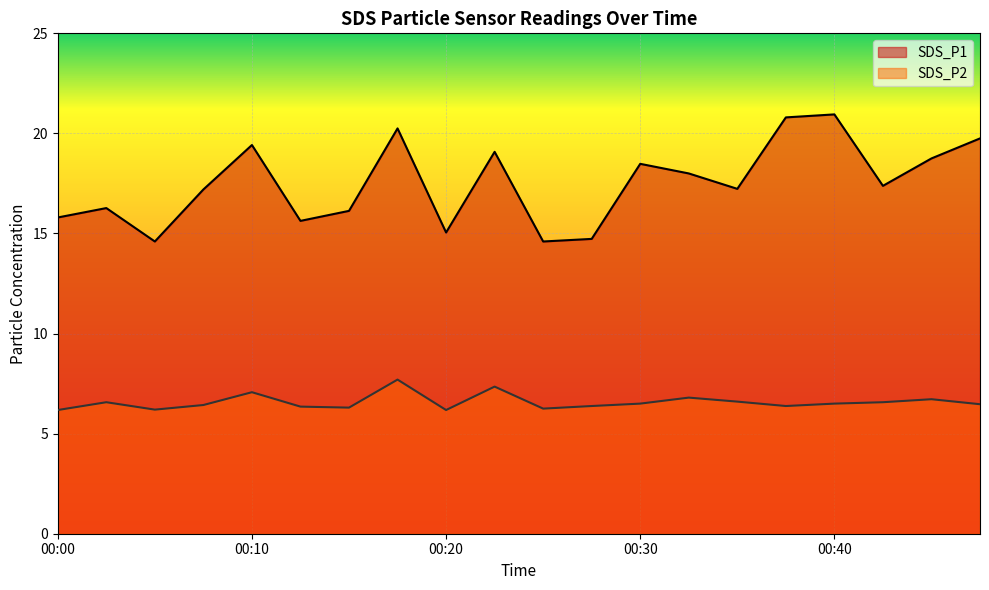

At which label is SDS_P2 closest to 6?

00:00